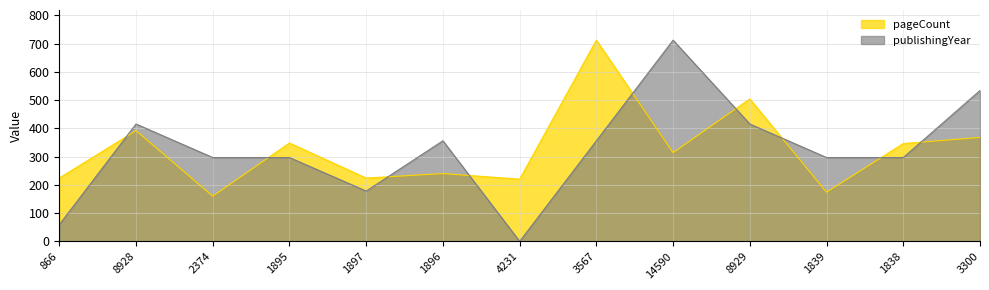

What position from the right is 8929?

4